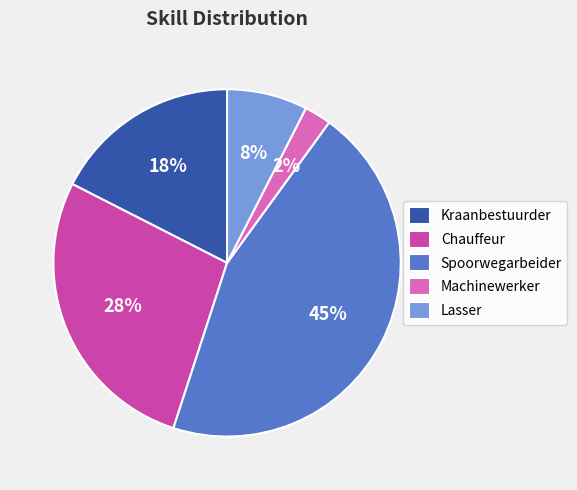

Rank the categories by value from lowest to highest.

Machinewerker, Lasser, Kraanbestuurder, Chauffeur, Spoorwegarbeider